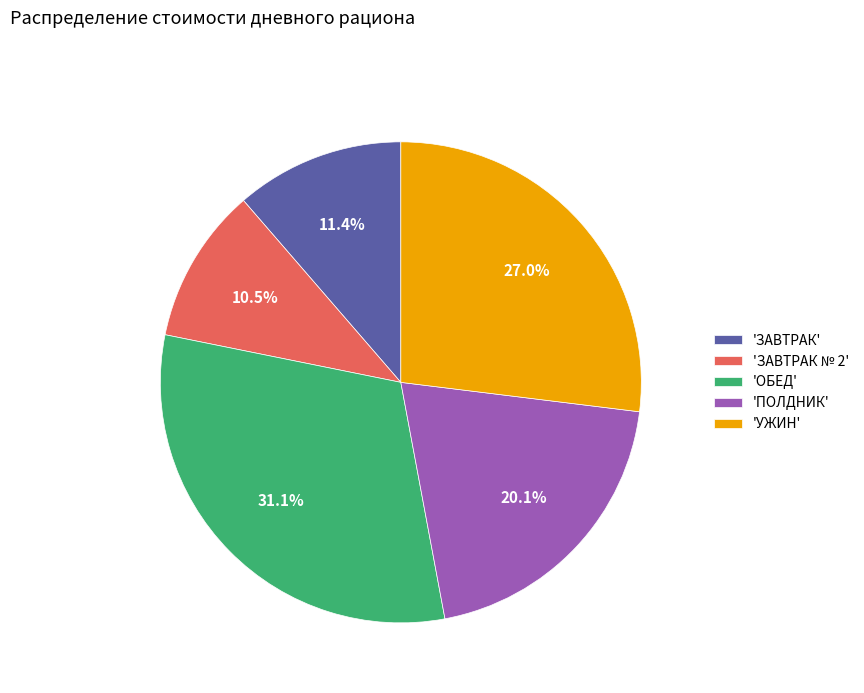

How many segments does this pie chart have?

5